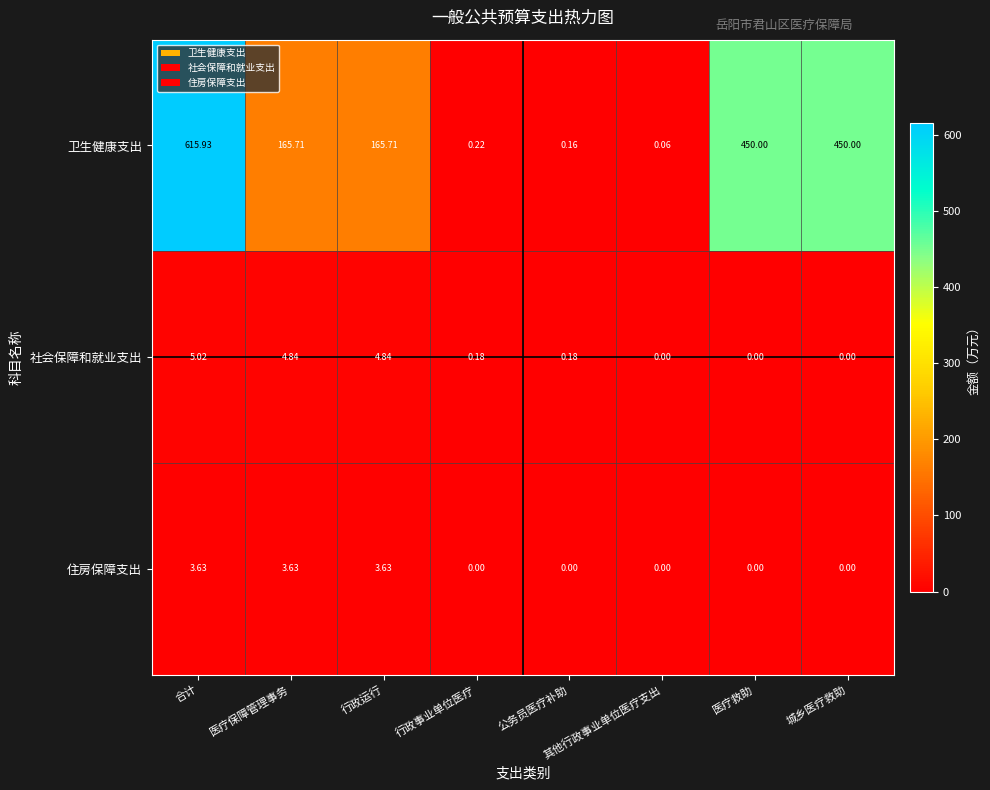

Rank the series at 公务员医疗补助 from lowest to highest value.

住房保障支出, 卫生健康支出, 社会保障和就业支出